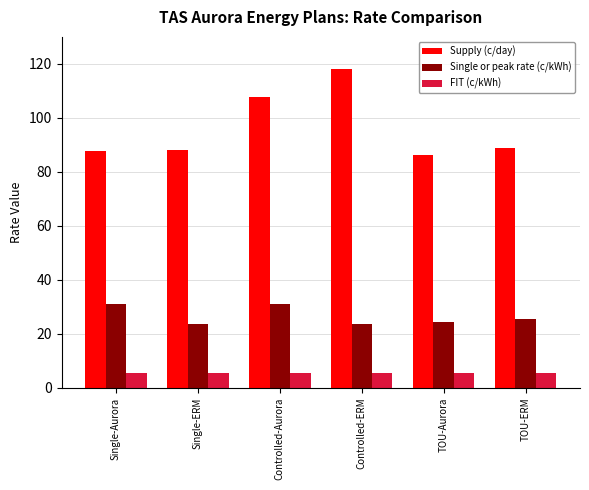

How many bars are there in total?

18